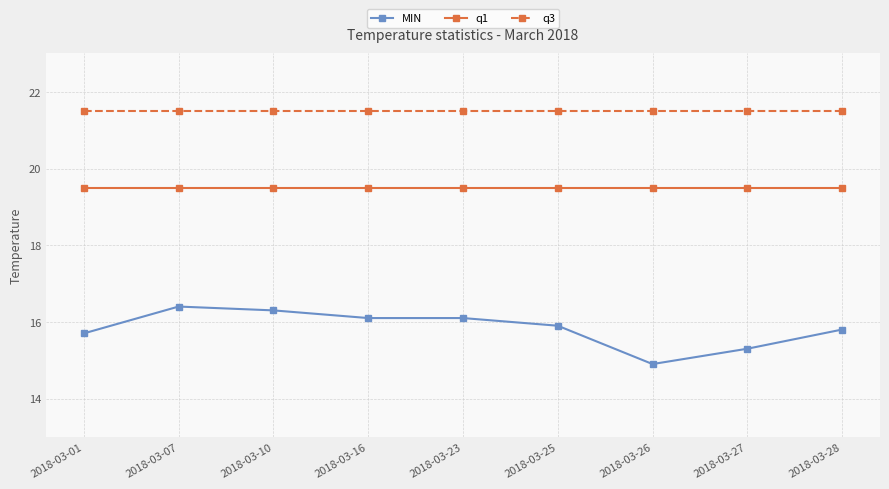

What is the smallest value displayed?

14.9